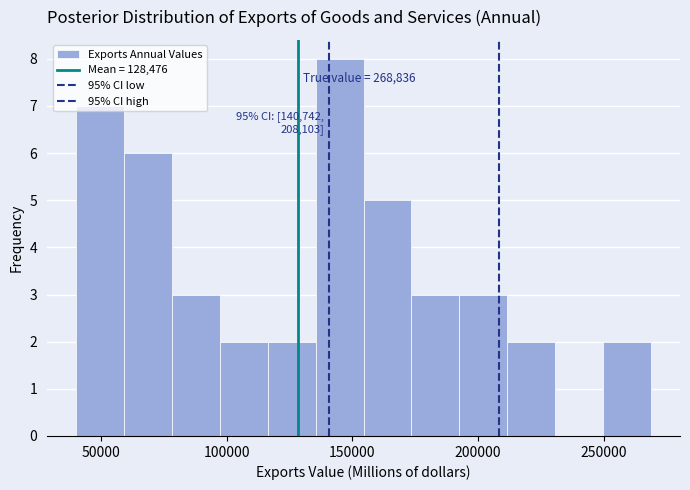

Around what value on the x-axis is the tallest bar? Give the approximate position of its centre, as read against the axis.

145000